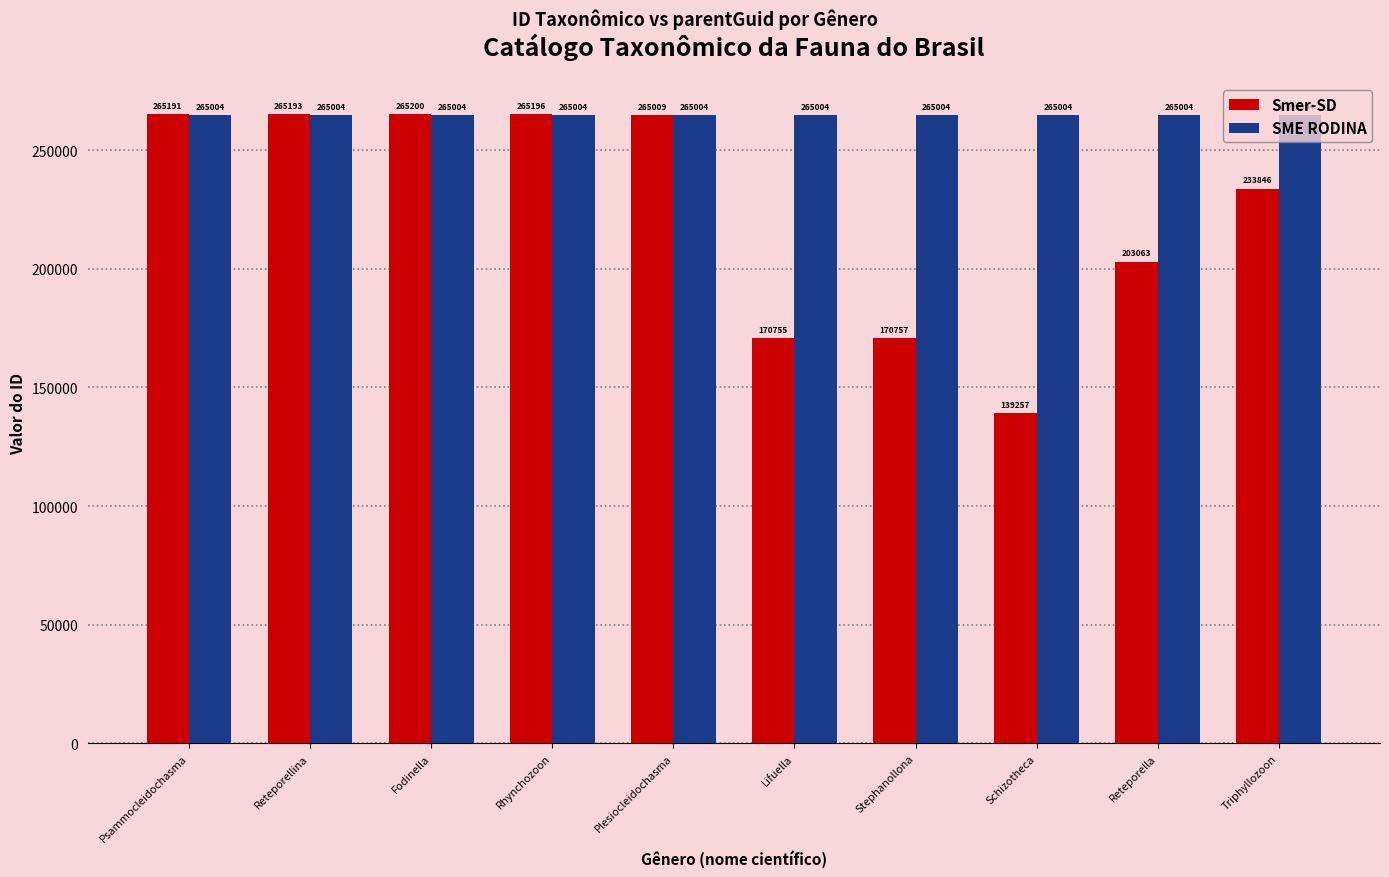

Where does the Smer-SD series first go above 265009?

Psammocleidochasma